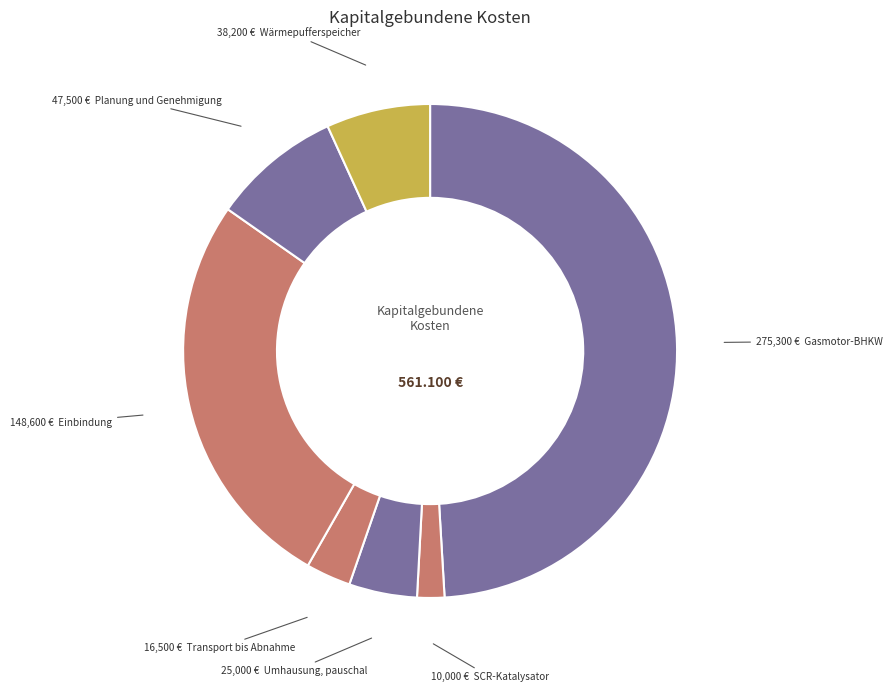

Is there any slice that represents more than half of the pie?

No